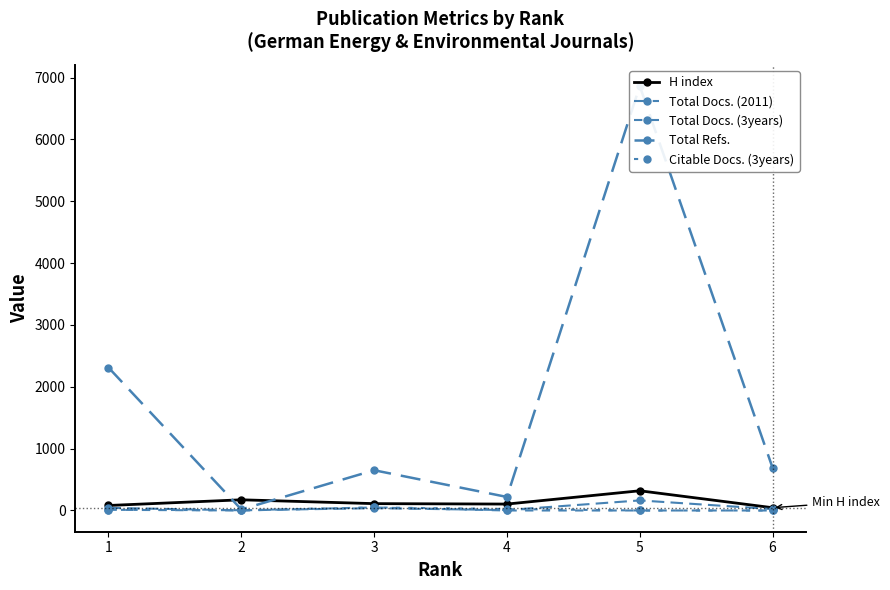

True or false: Total Refs. has a value of 388 at 4.

False